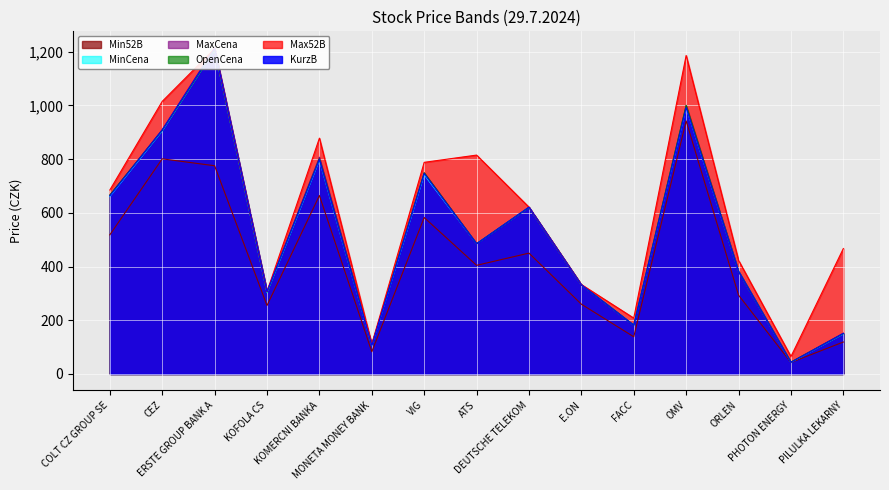

Between COLT CZ GROUP SE and VIG, which is larger?

VIG